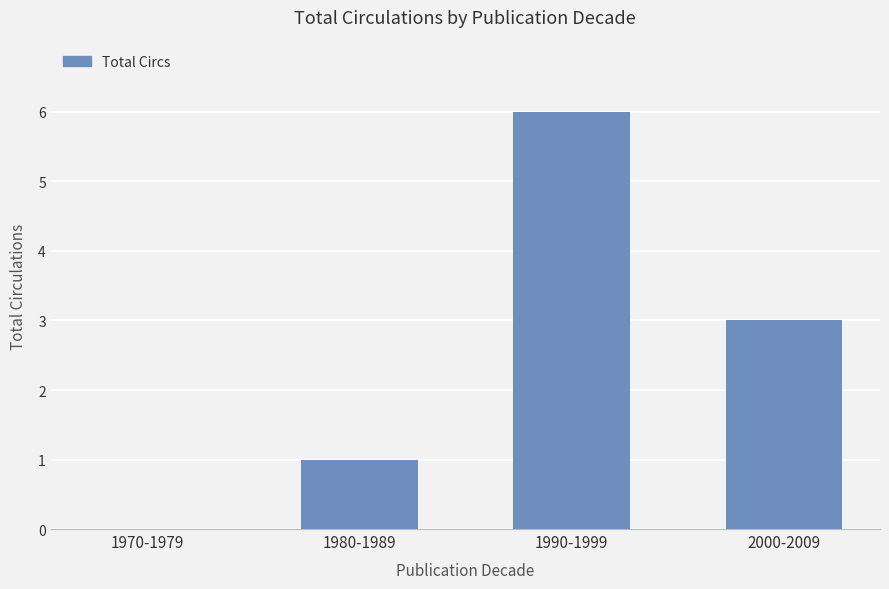

What is the sum of all values?

10